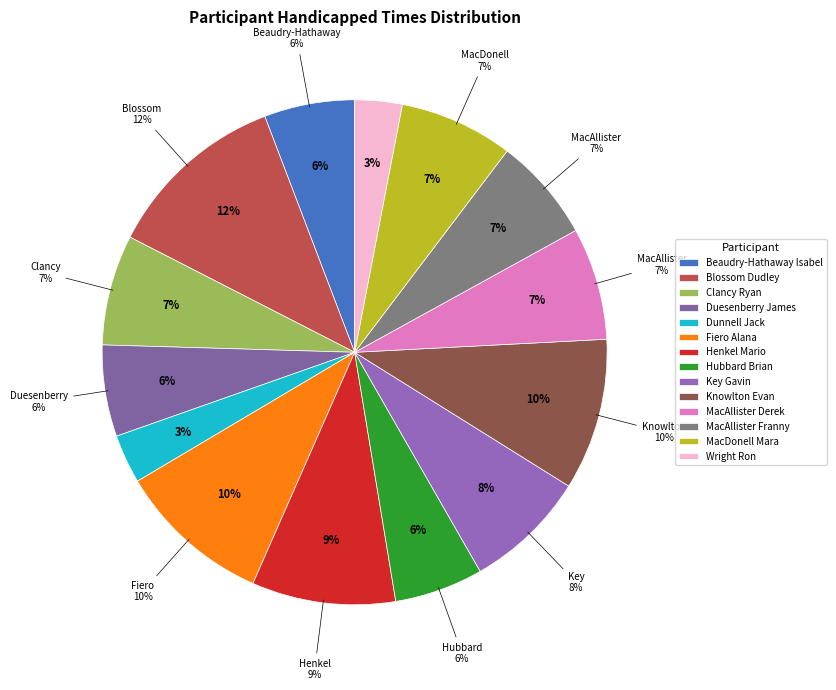

Does Wright Ron represent more than half of the total?

No